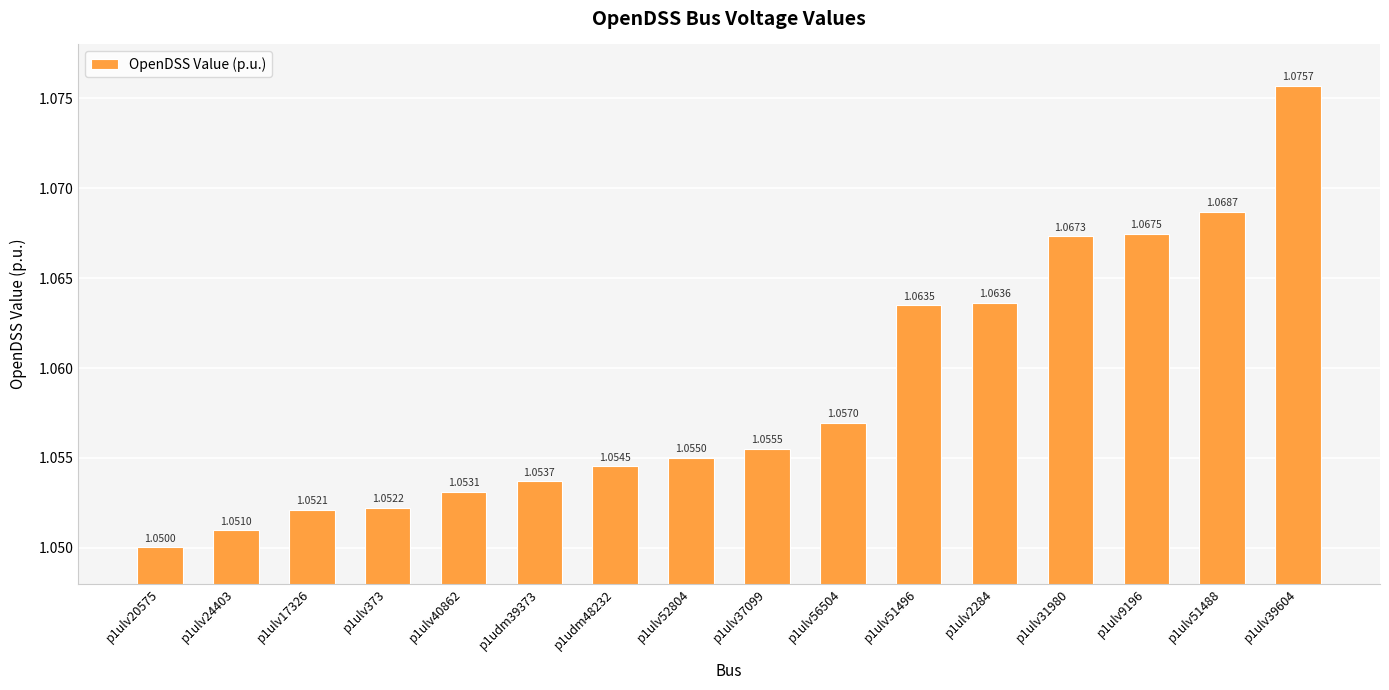

List the labels in order of value, largest first.

p1ulv39604, p1ulv51488, p1ulv9196, p1ulv31980, p1ulv2284, p1ulv51496, p1ulv56504, p1ulv37099, p1ulv52804, p1udm48232, p1udm39373, p1ulv40862, p1ulv373, p1ulv17326, p1ulv24403, p1ulv20575